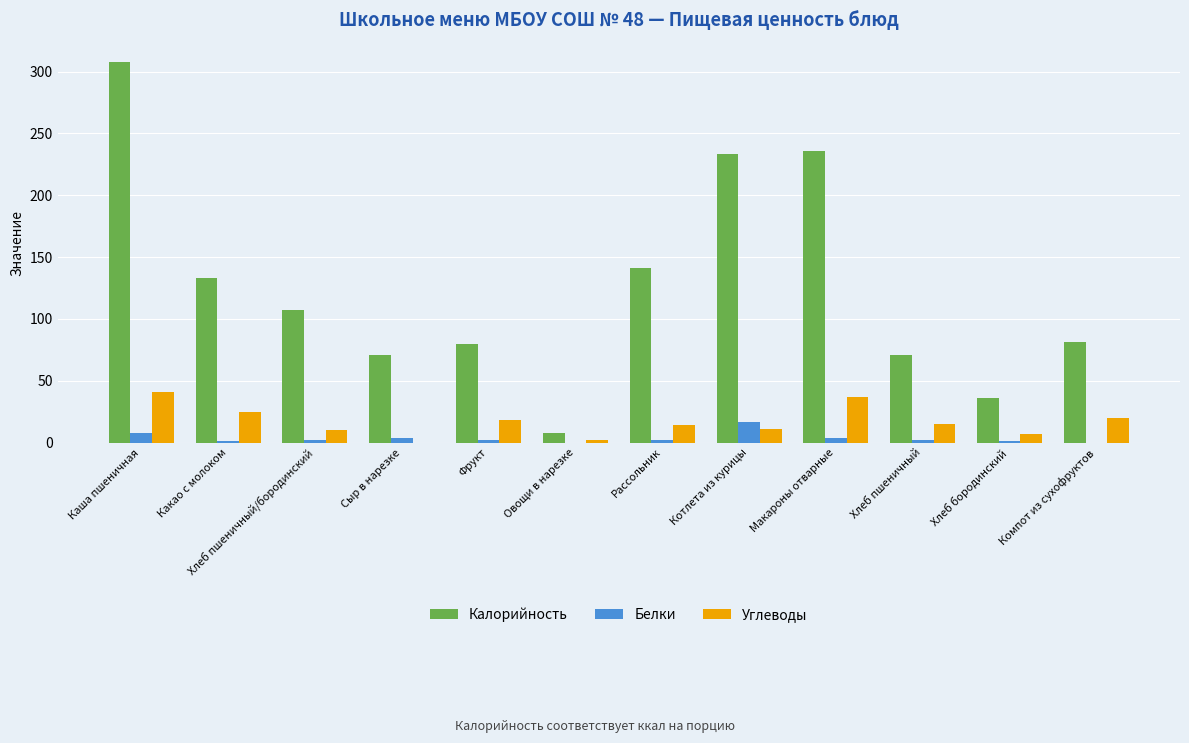

True or false: Калорийность has a value of 233.0 at Котлета из курицы.

True